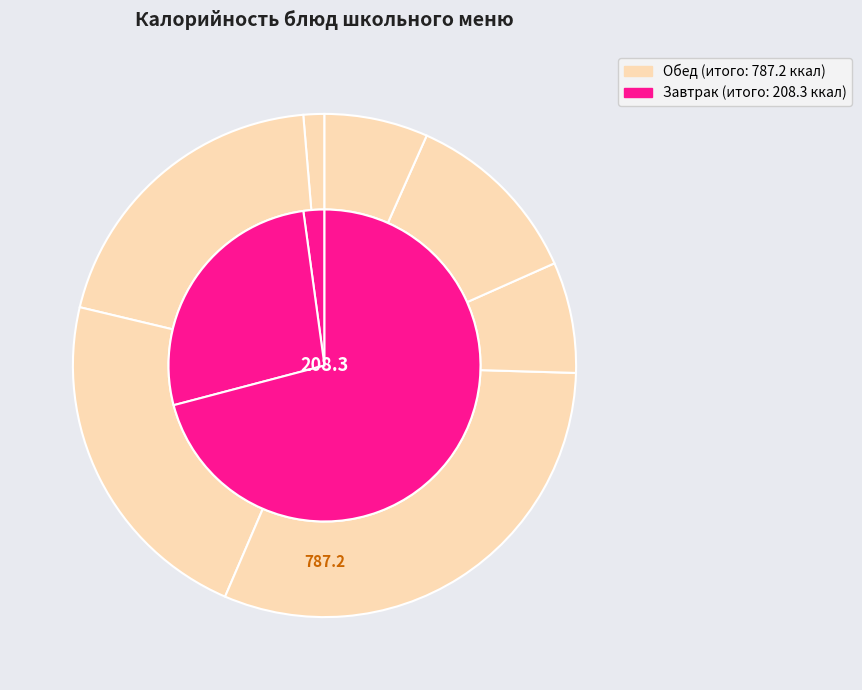

True or false: Хлеб пшеничный accounts for 5% of the total.

True